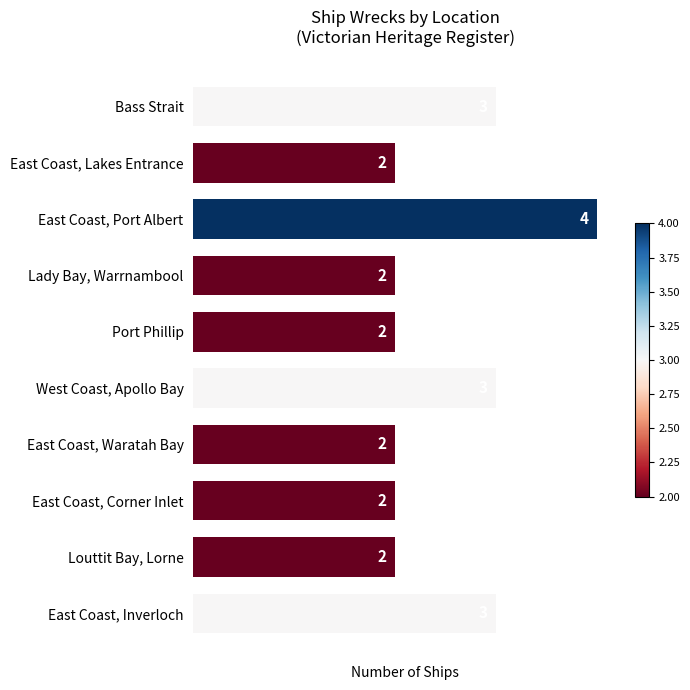

True or false: the data shows 1 at West Coast, Apollo Bay.

False